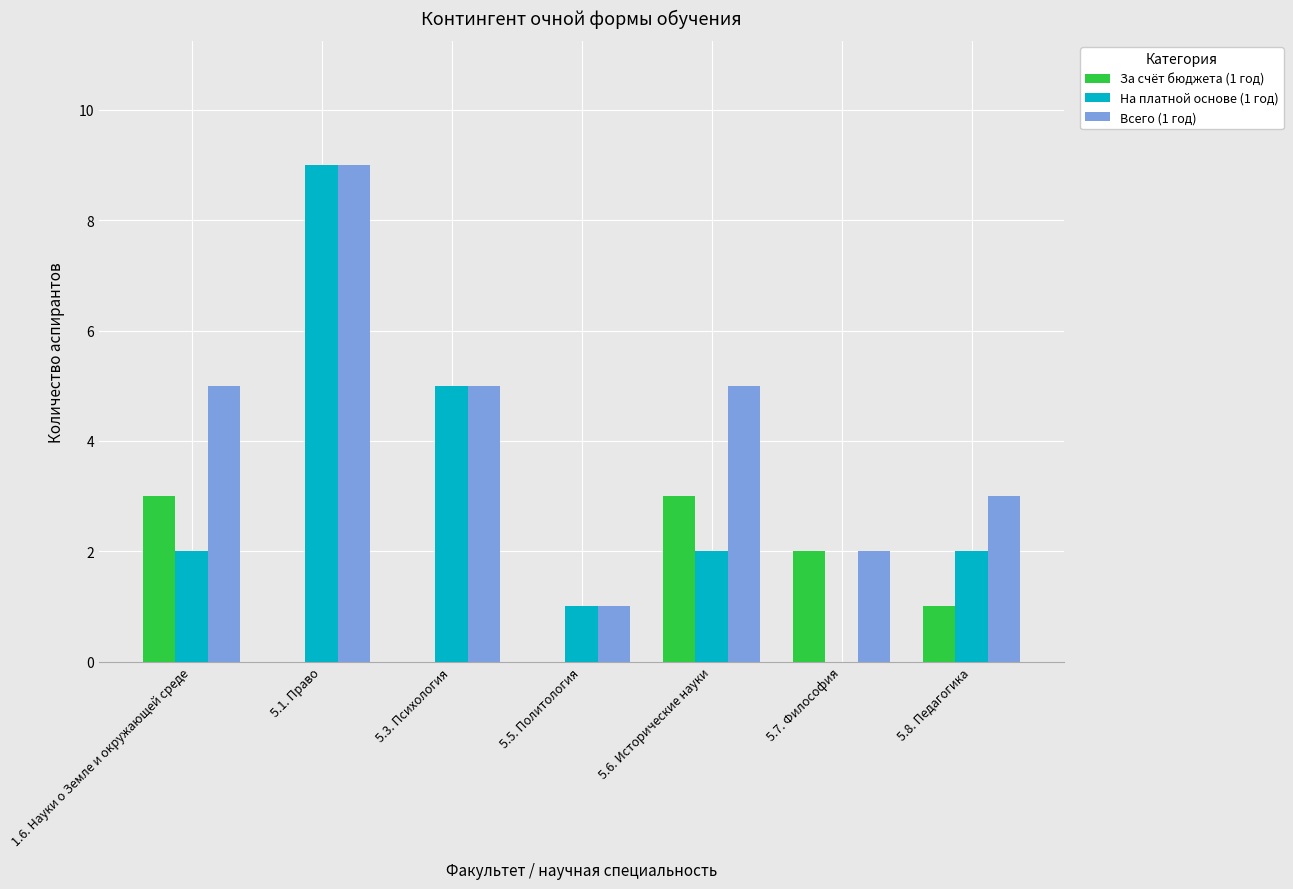

Does the chart contain stacked bars?

No